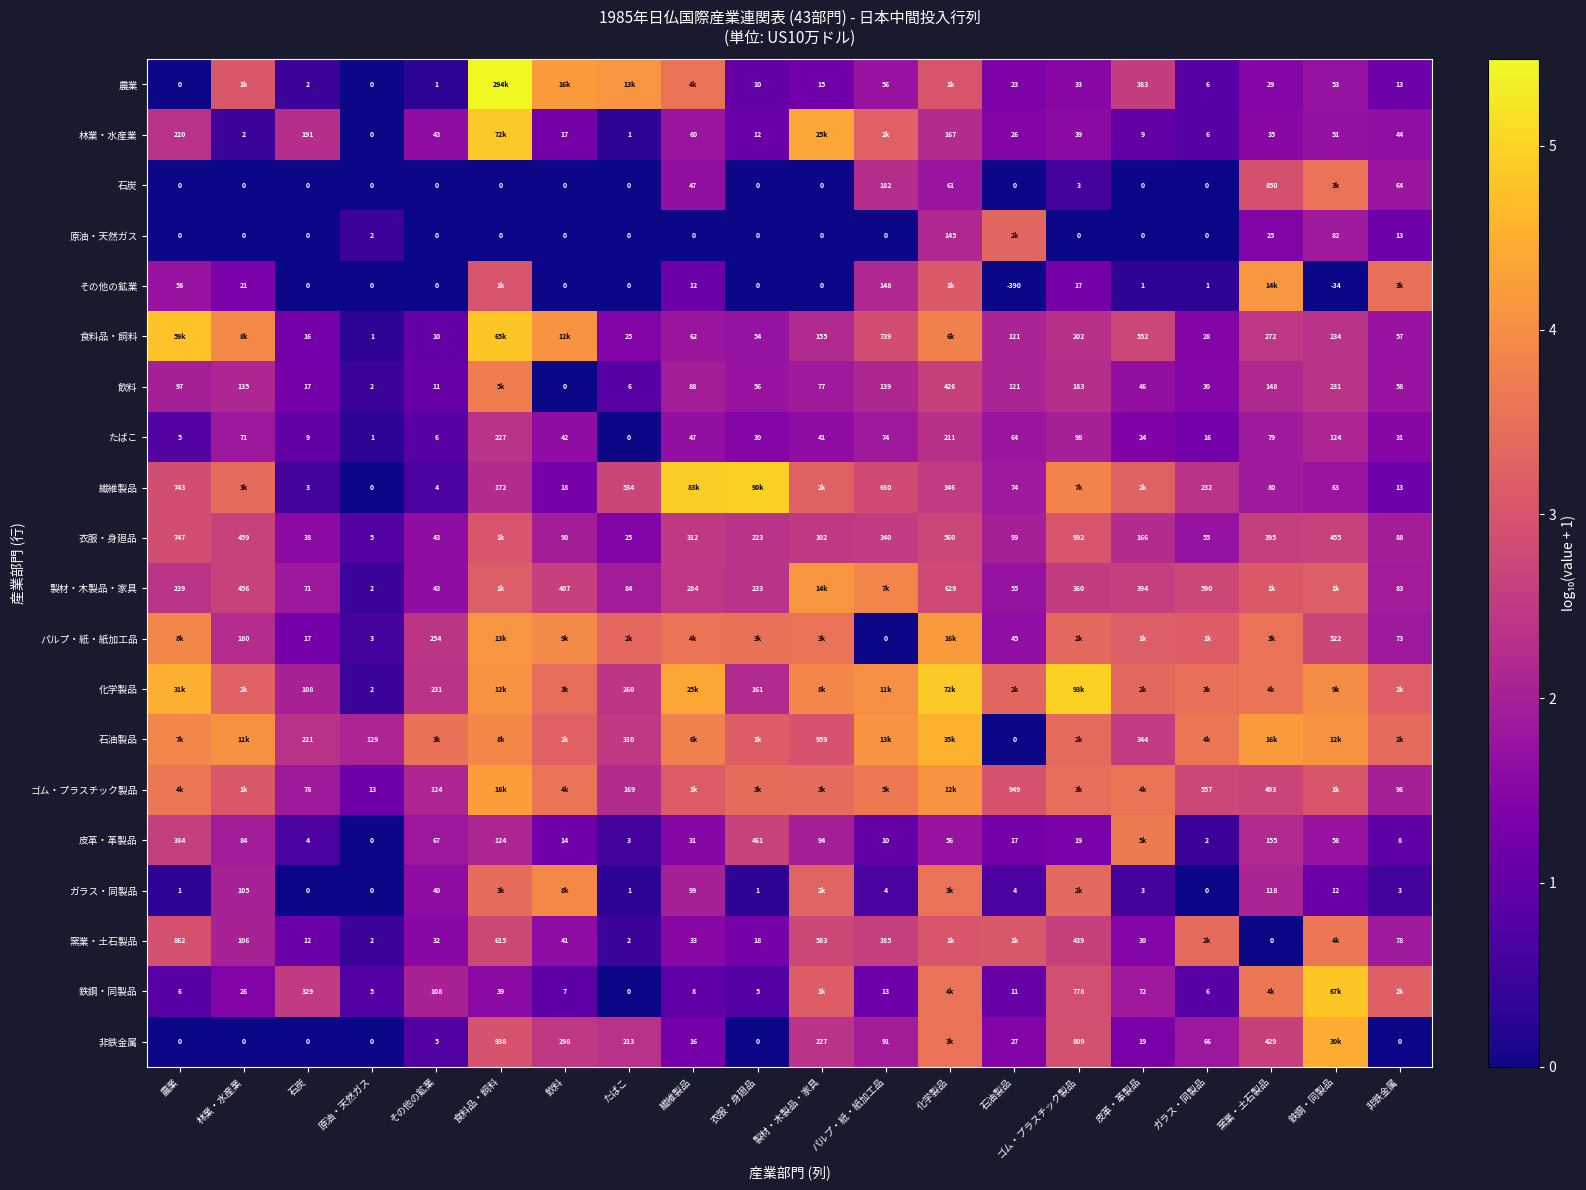

Is the value of 繊維製品 at 飲料 greater than the value of 窯業・土石製品 at 食料品・飼料?

No